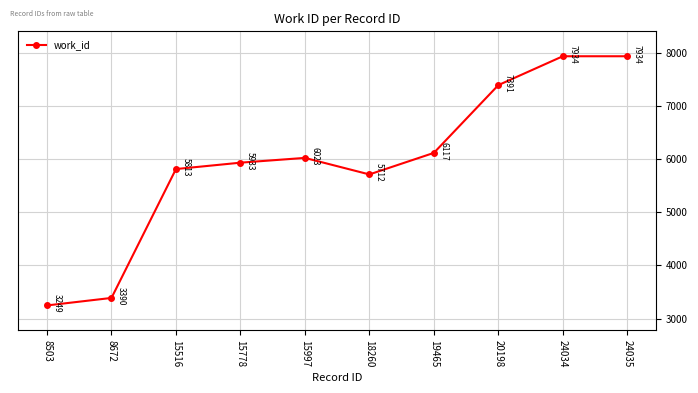

What is the smallest value displayed?

3249